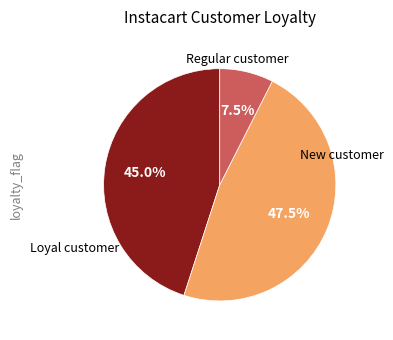

Is there a majority slice in this chart?

No